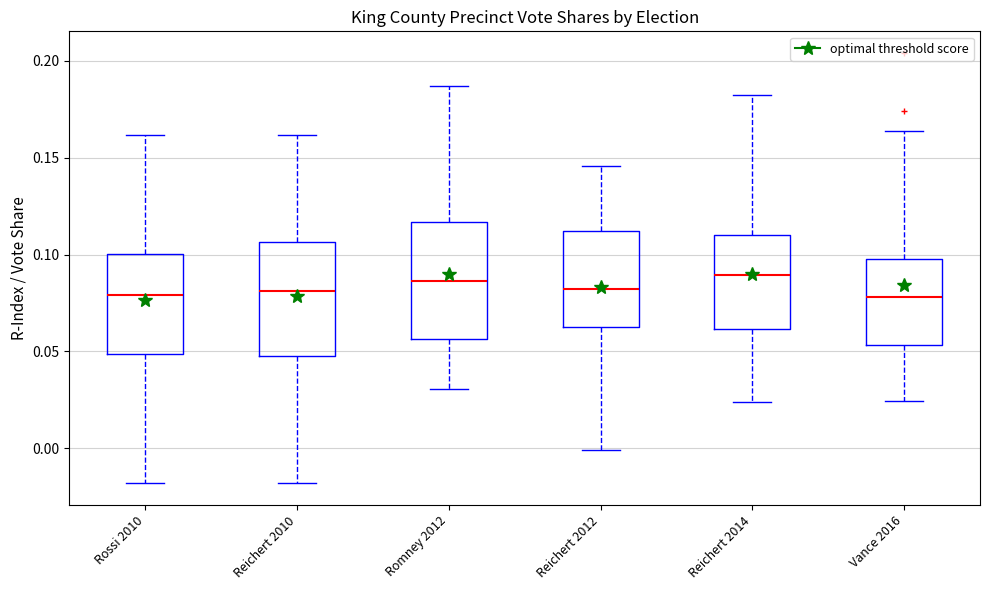

Reading left to right, transcribe this box plot: for each box, give where its median line is, the range the box spans, and where its two whiskers end, as read against the y-axis. The values are not printed on the chart, so give them approximately, as read against the axis.

Rossi 2010: median 0.080, box 0.050 to 0.100, whiskers -0.020 to 0.160
Reichert 2010: median 0.080, box 0.050 to 0.105, whiskers -0.020 to 0.160
Romney 2012: median 0.085, box 0.055 to 0.115, whiskers 0.030 to 0.185
Reichert 2012: median 0.080, box 0.065 to 0.110, whiskers 0.000 to 0.145
Reichert 2014: median 0.090, box 0.060 to 0.110, whiskers 0.025 to 0.180
Vance 2016: median 0.080, box 0.055 to 0.100, whiskers 0.025 to 0.165